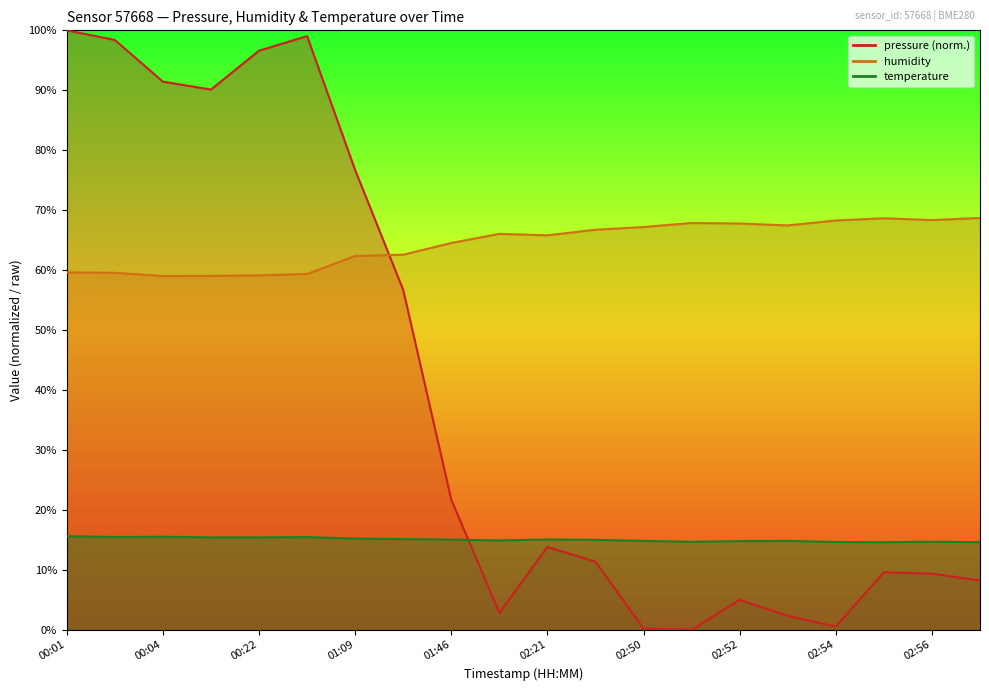

What is the average value of the humidity series?

64.4